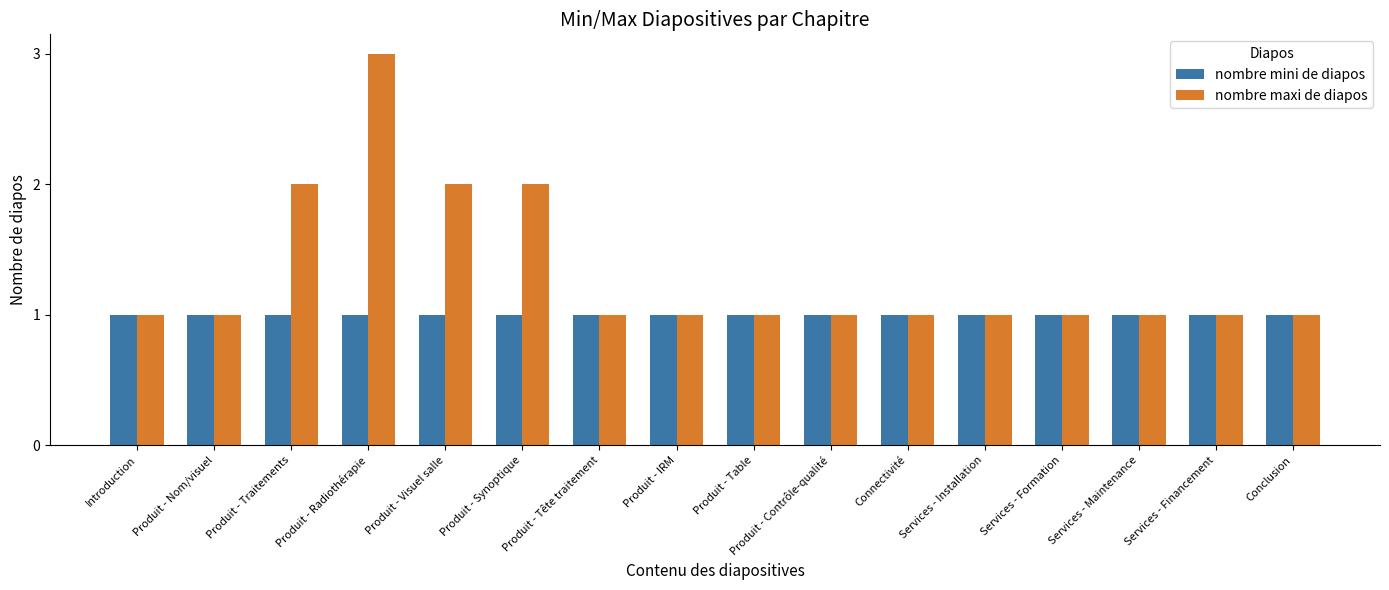

List the series in order of their peak value, lowest first.

nombre mini de diapos, nombre maxi de diapos